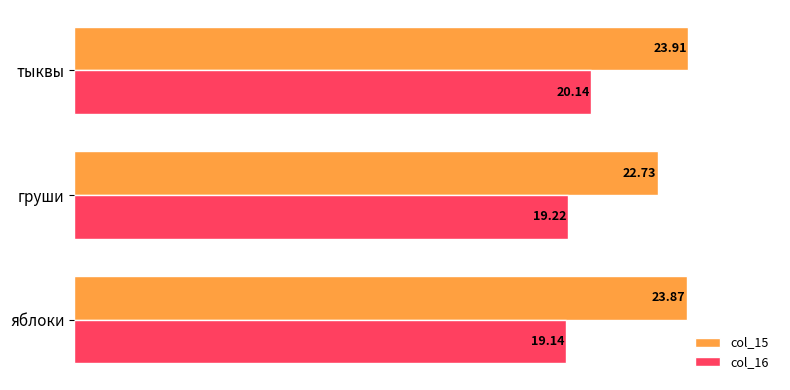

Count the number of categories in the chart.

3